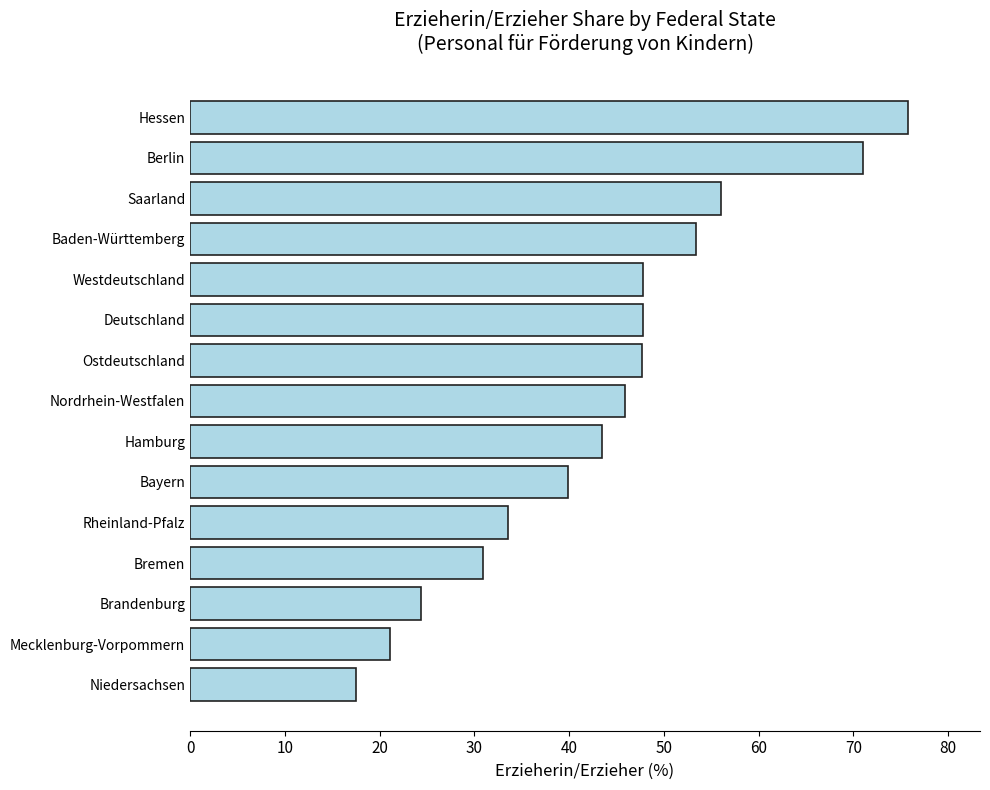

What is the change in value from Mecklenburg-Vorpommern to Nordrhein-Westfalen?

+24.9